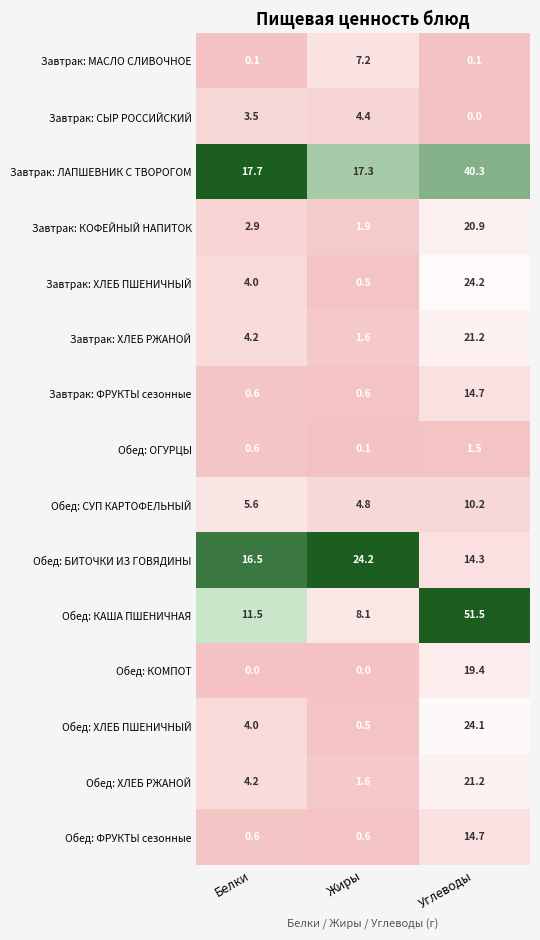

Which series has the largest range (max minus min)?

Обед: КАША ПШЕНИЧНАЯ